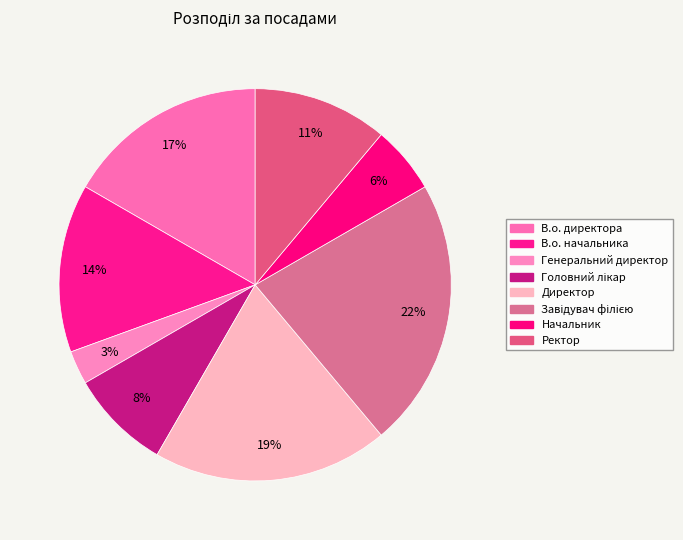

Does any single category account for the majority?

No